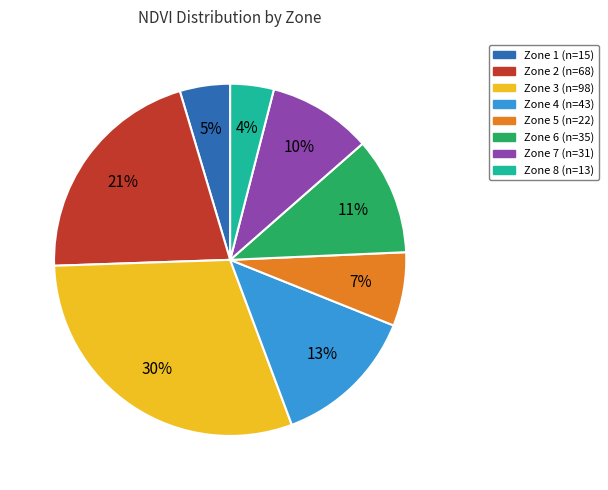

Does any single category account for the majority?

No